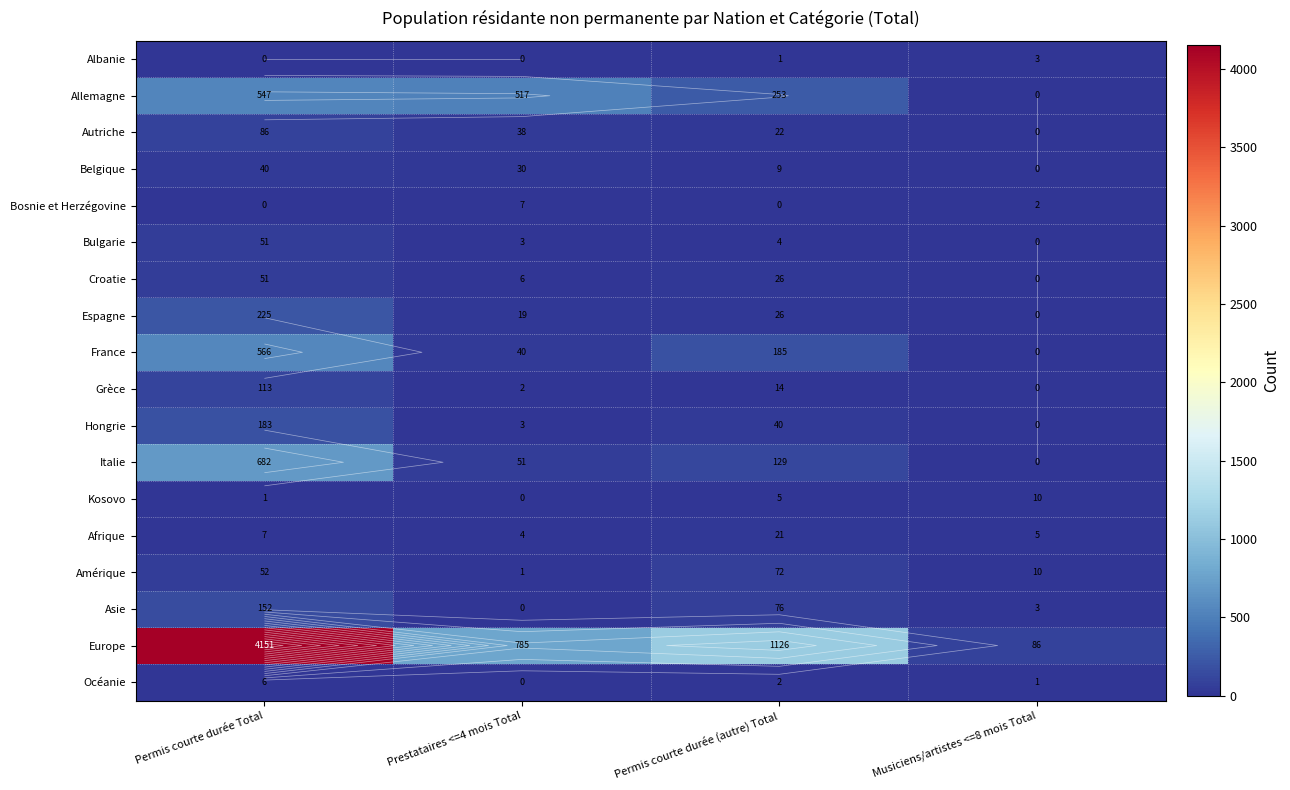

How many values in the France series are below 185?

2